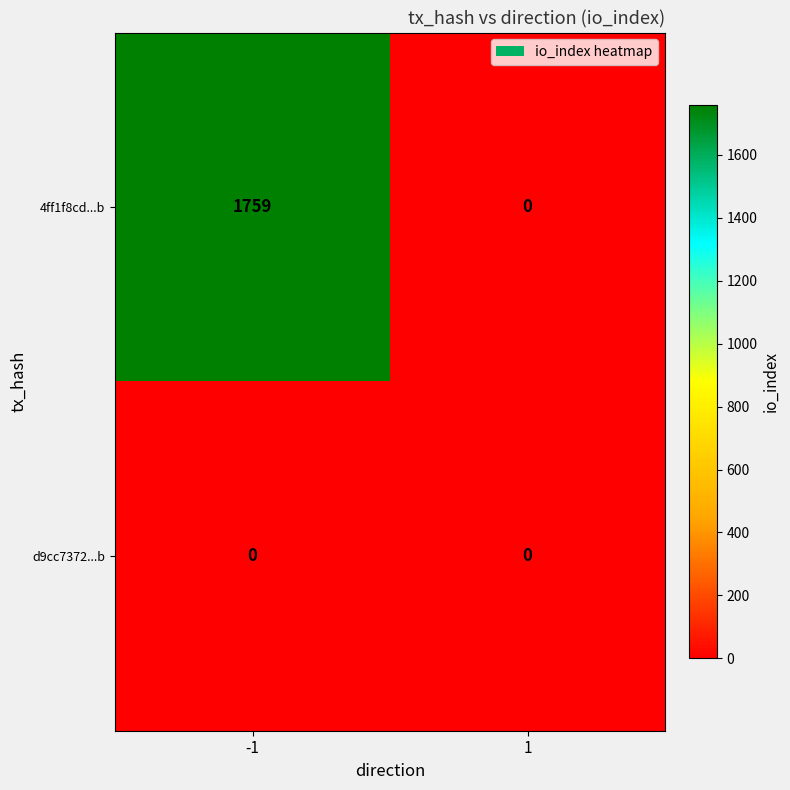

Rank the series by their average value, from lowest to highest.

d9cc7372...b, 4ff1f8cd...b